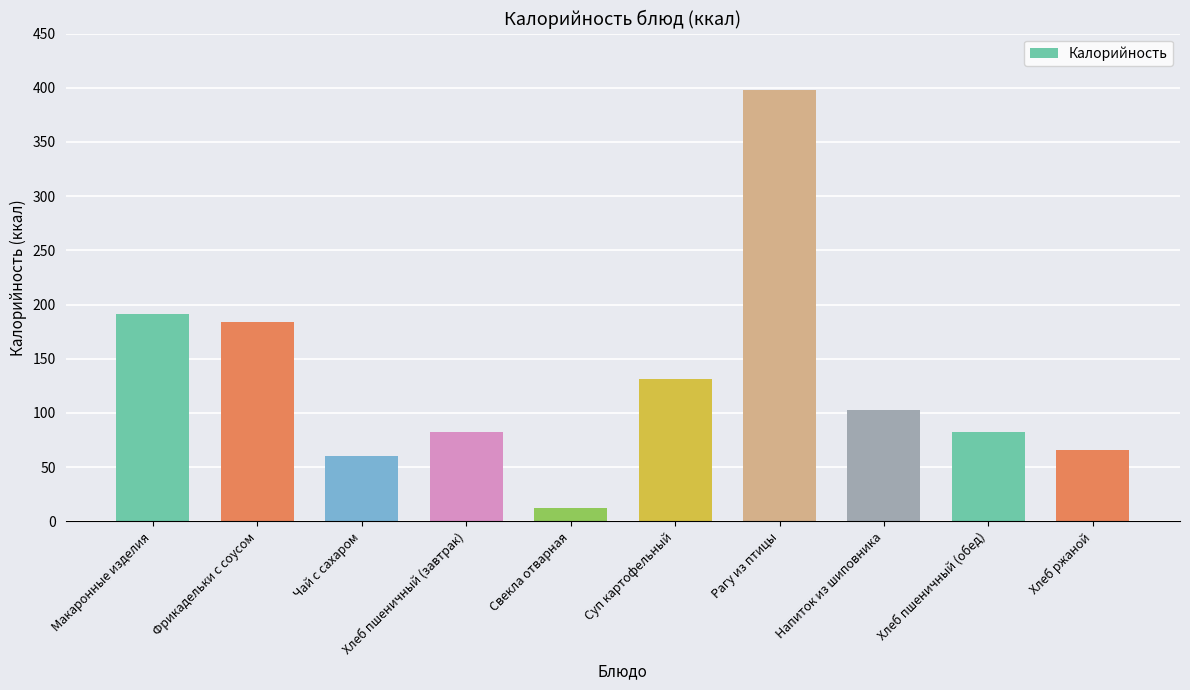

What is the change in value from Свекла отварная to Рагу из птицы?

+385.1